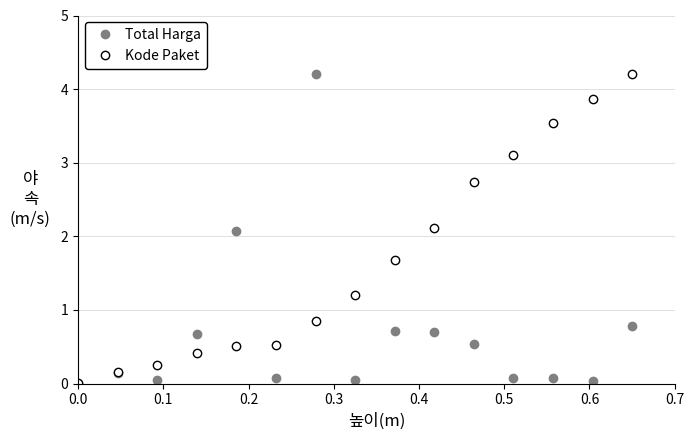

In Total Harga, how many points are lower than both neighbors (excluding endpoints)?

4